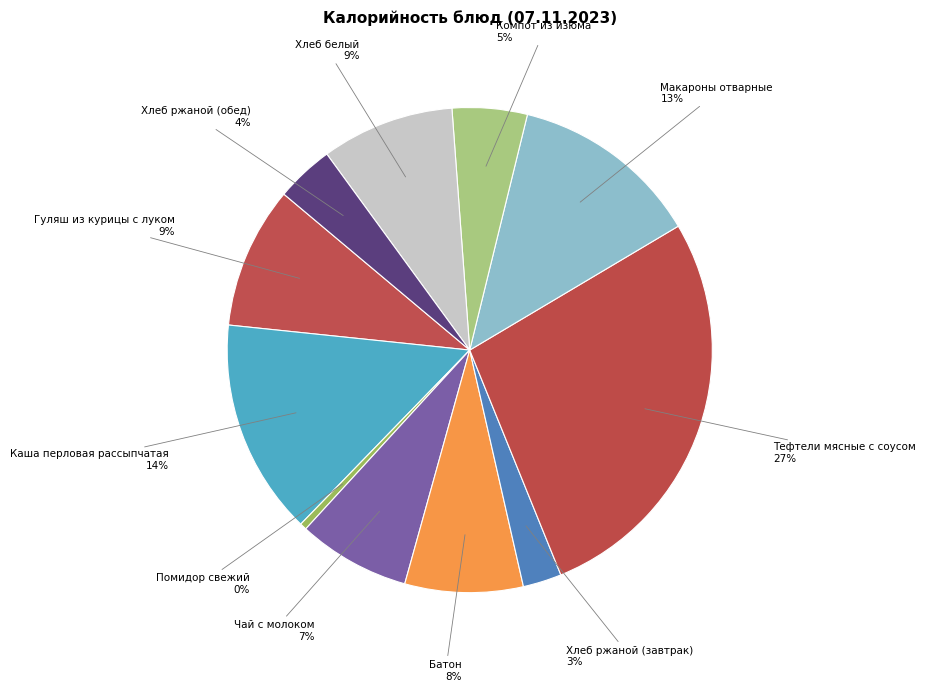

Does any single category account for the majority?

No